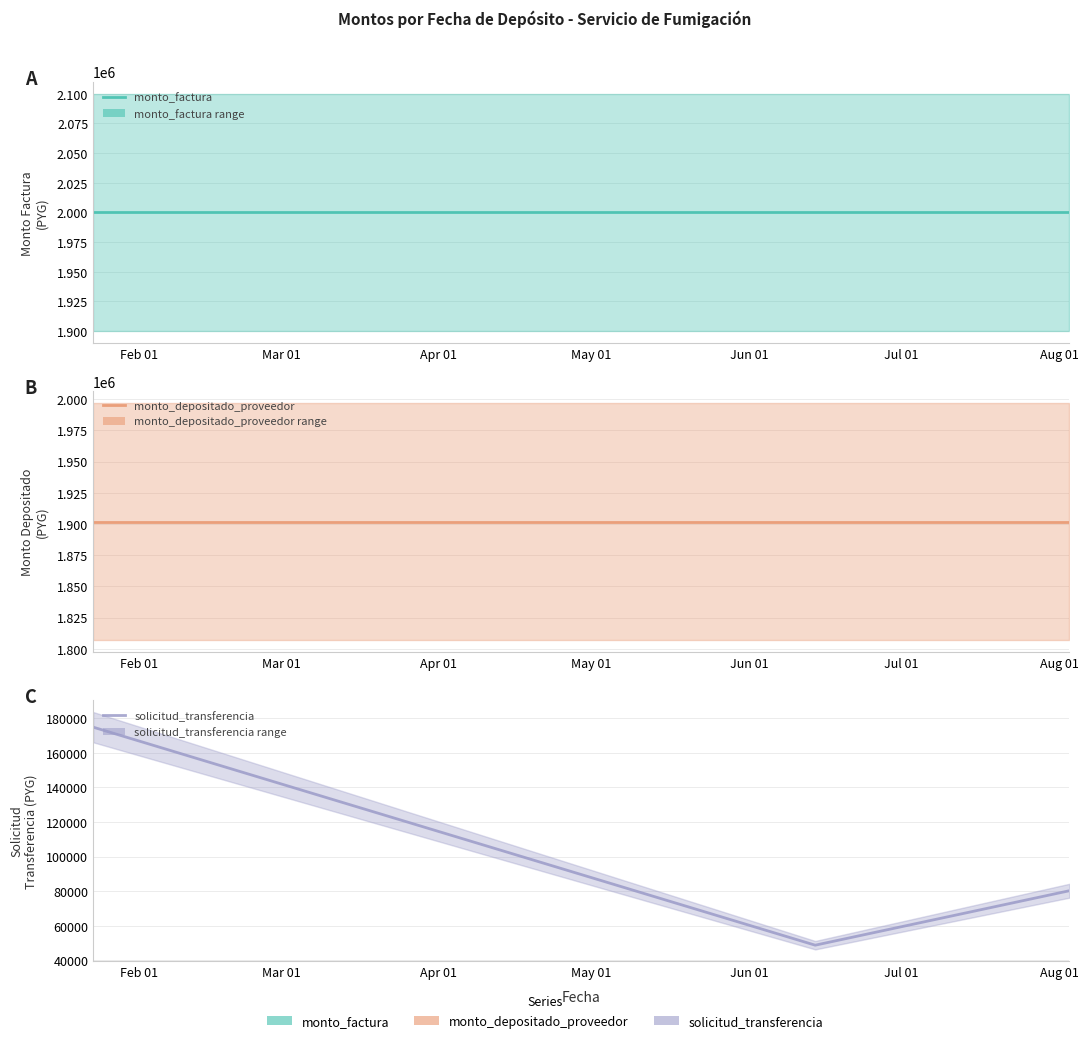

Does the chart display data point markers on the line(s)?

No